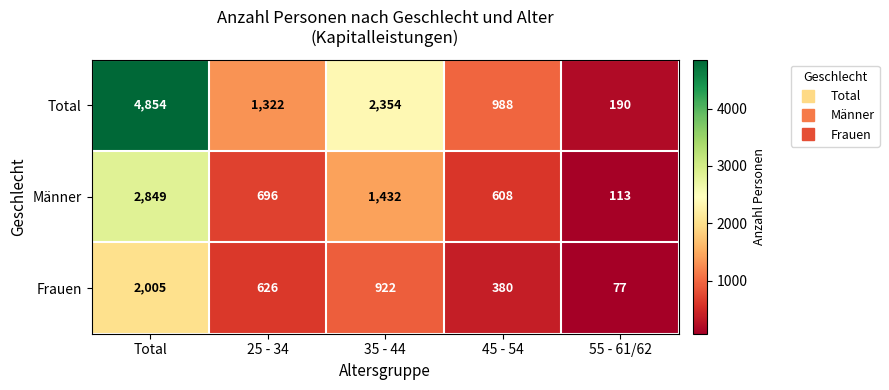

True or false: Total has a value of 662 at 25 - 34.

False